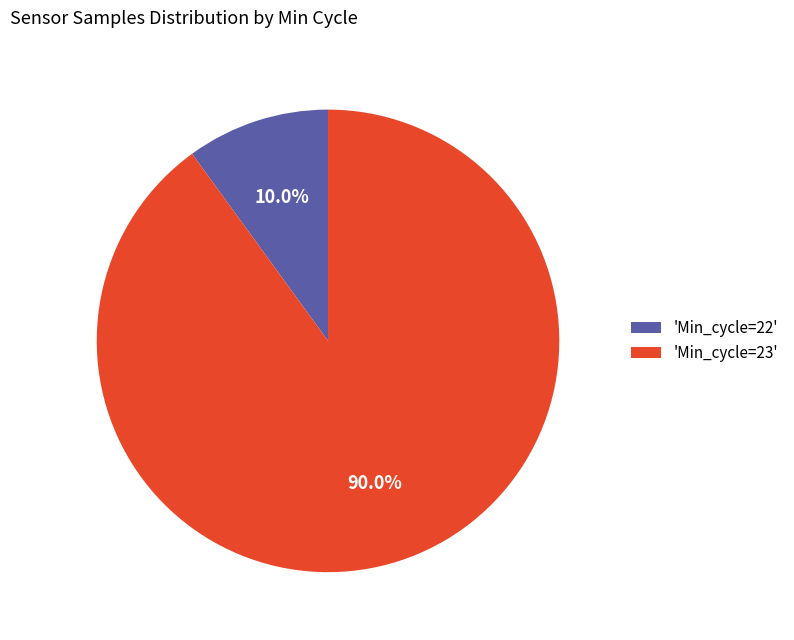

Count the number of slices in the pie.

2